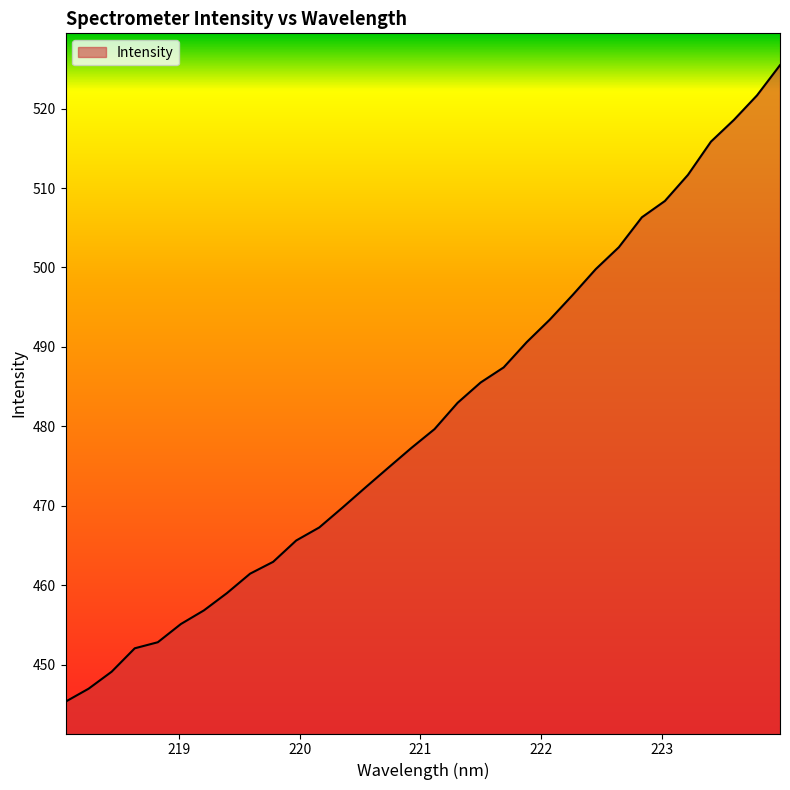

What is the difference between the maximum and minimum values?

80.1